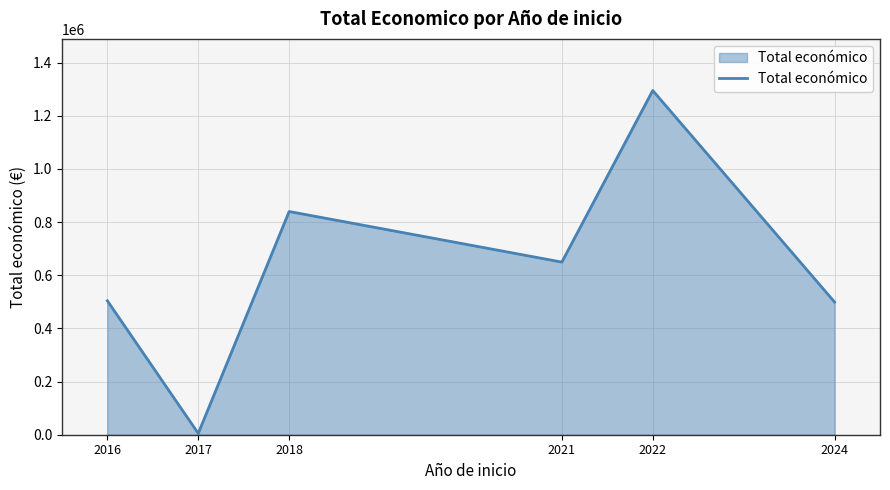

How many categories are shown in the chart?

6